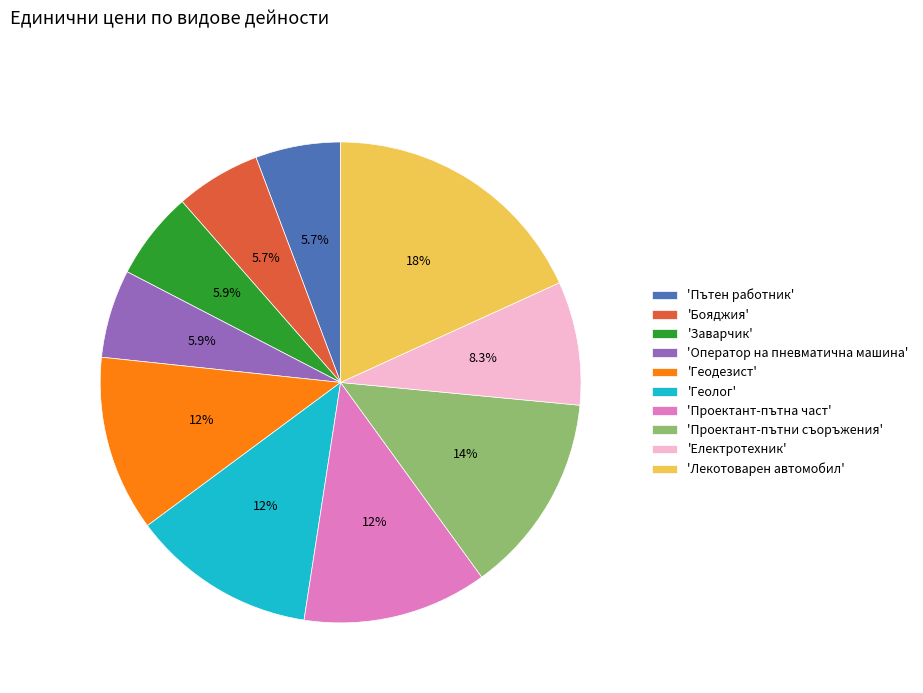

Does any single category account for the majority?

No